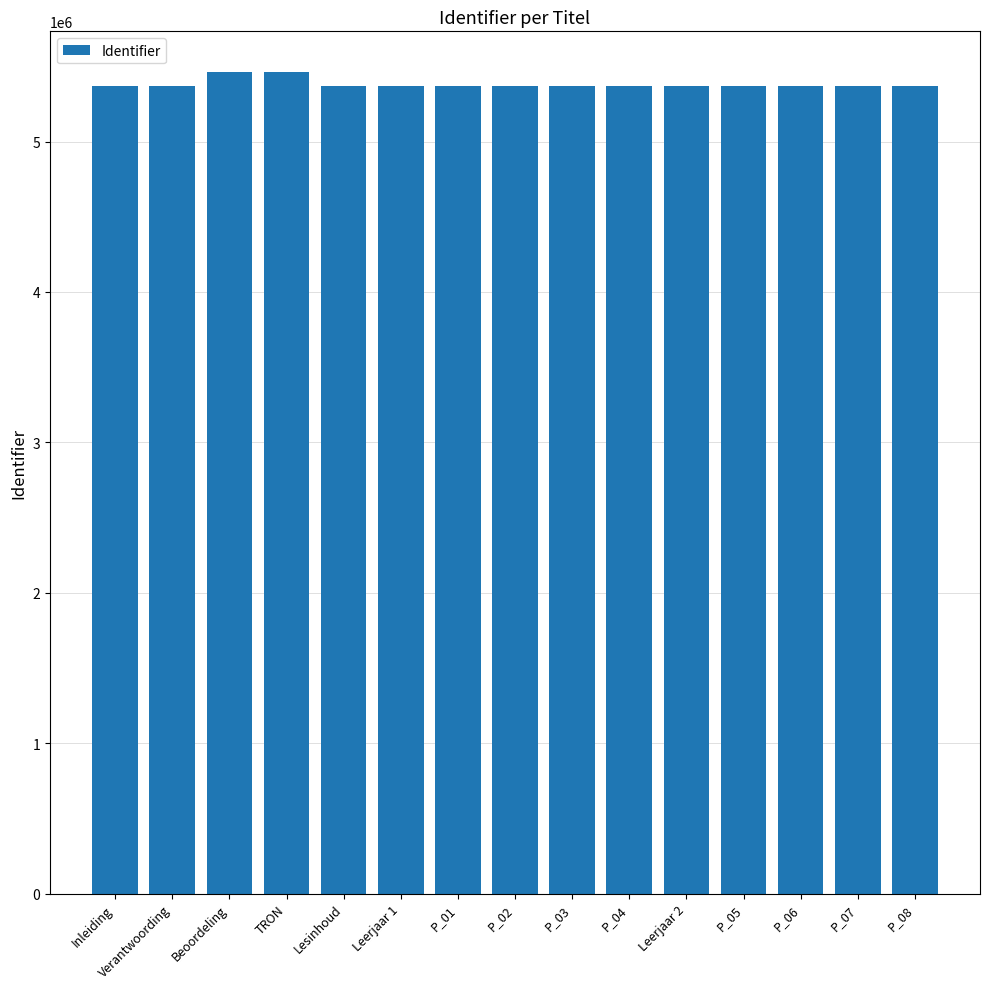

What is the maximum value shown in the chart?

5459635